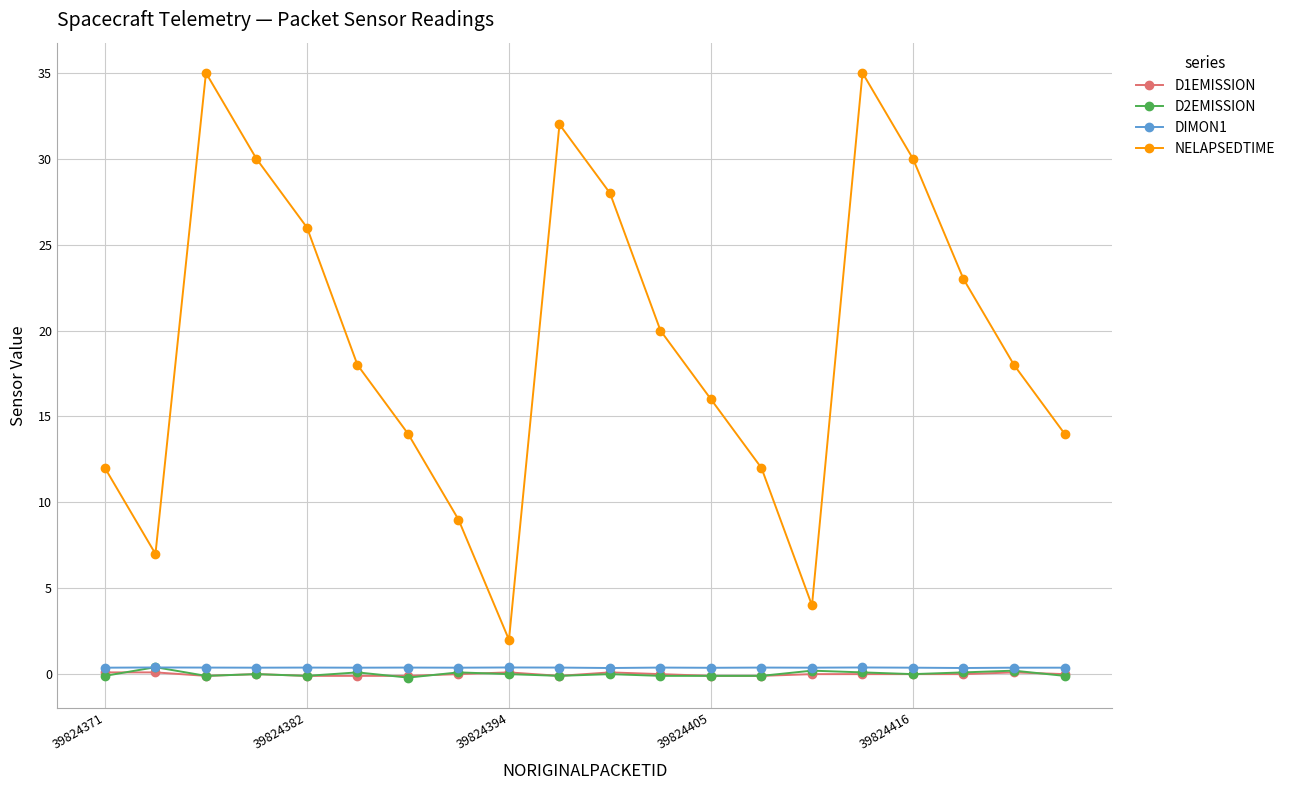

Which series has the largest total across all categories?

NELAPSEDTIME